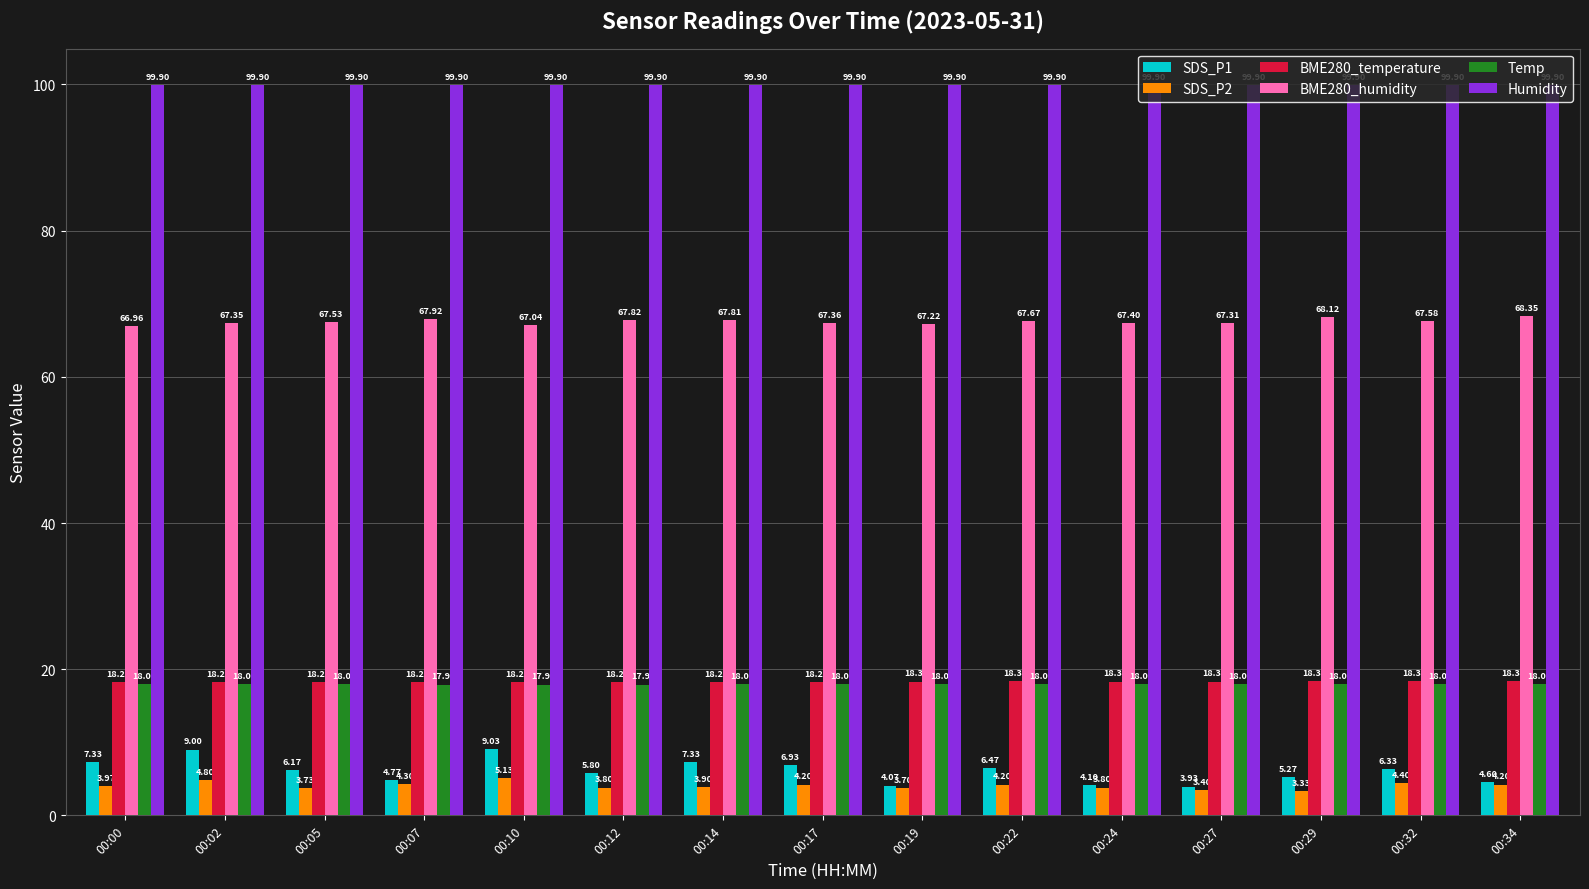

The Temp series shows 24.2 at 00:10. True or false?

False